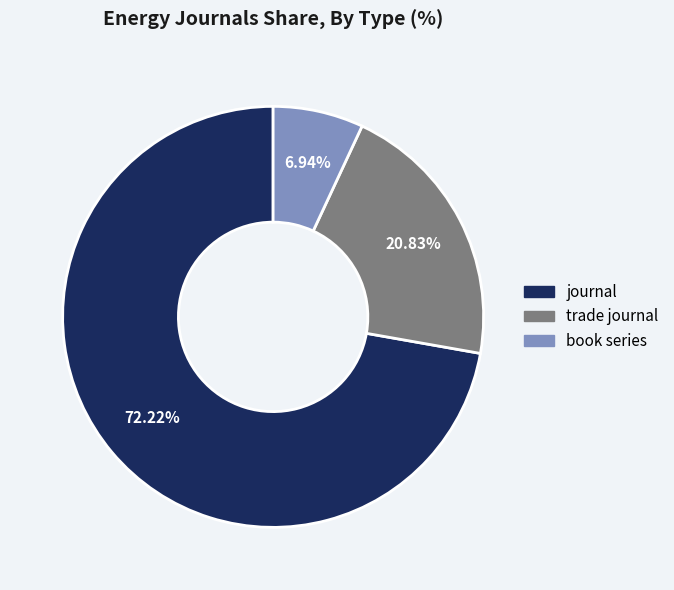

True or false: trade journal accounts for 31% of the total.

False